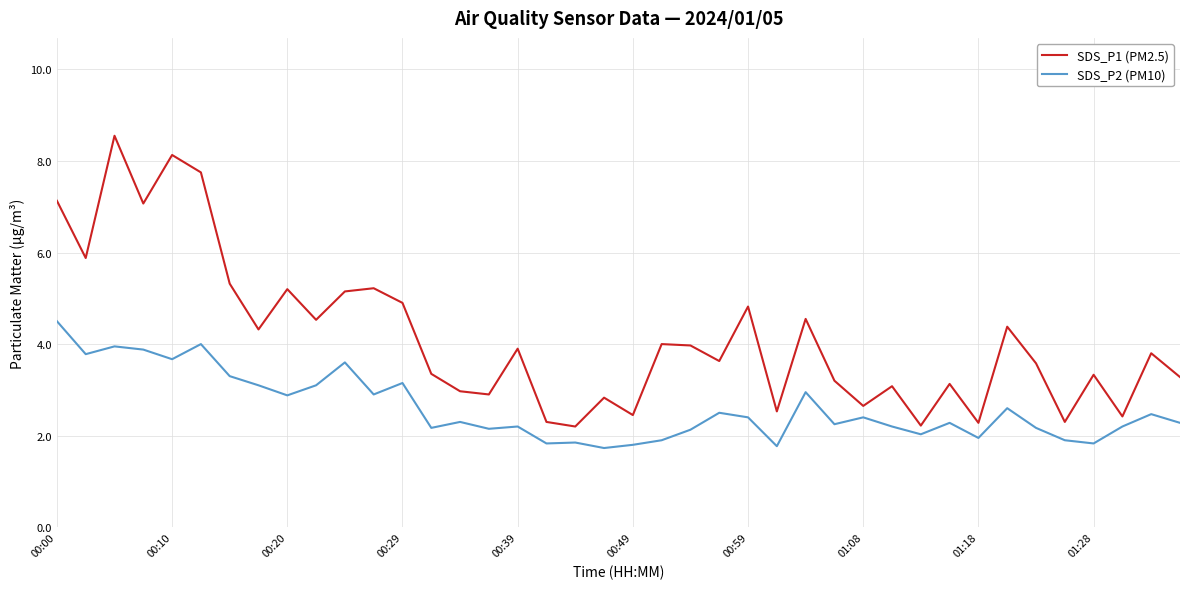

Which series has the largest total across all categories?

SDS_P1 (PM2.5)